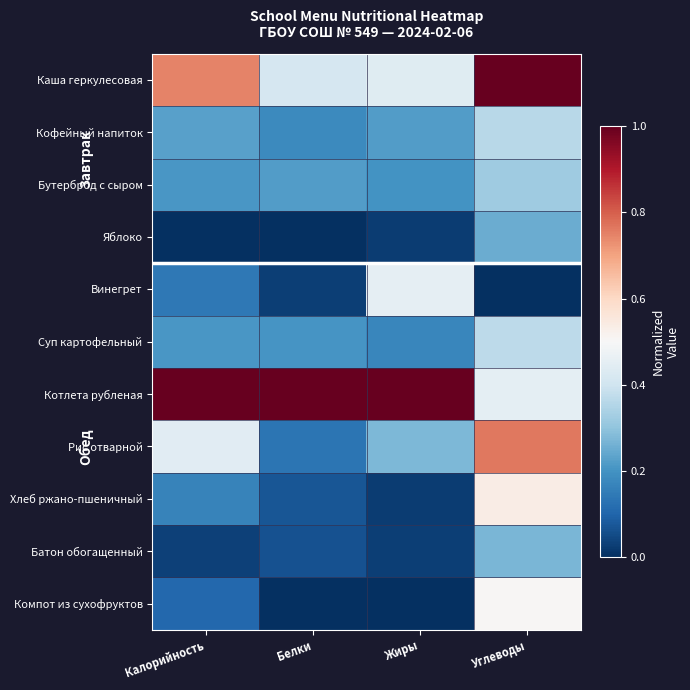

What is the total value across all series at Калорийность?

3.3